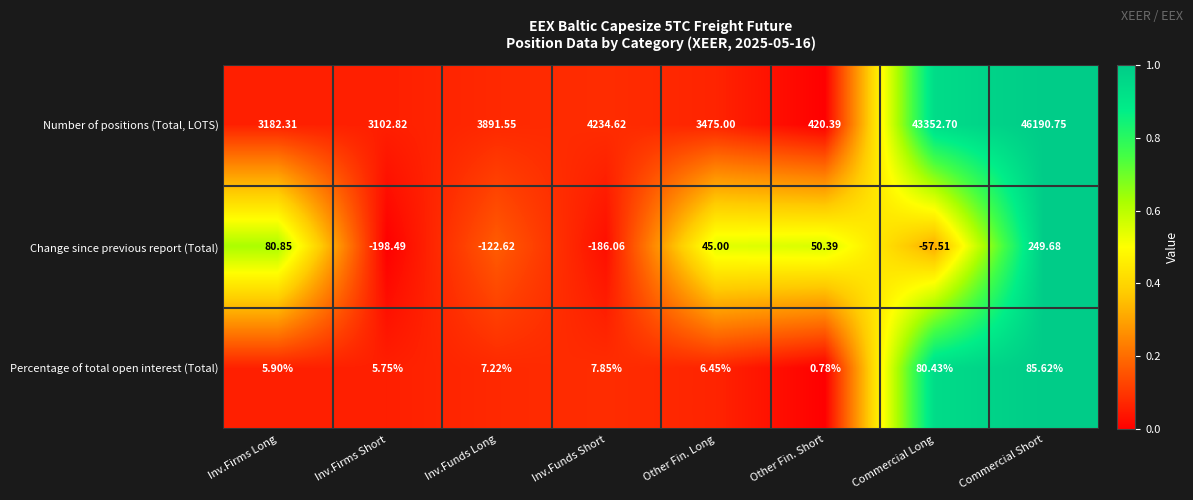

Which series changed the most between Inv.Funds Long and Other Fin. Short?

Number of positions (Total, LOTS)